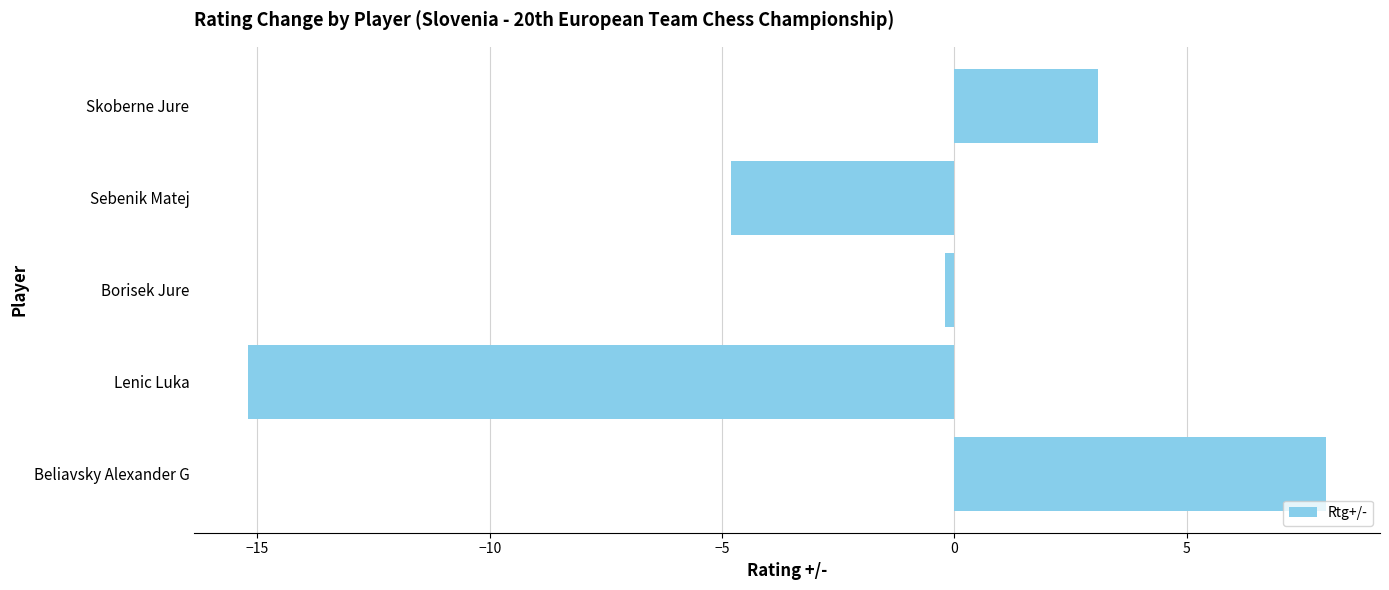

Which category has the highest value across all series?

Beliavsky Alexander G